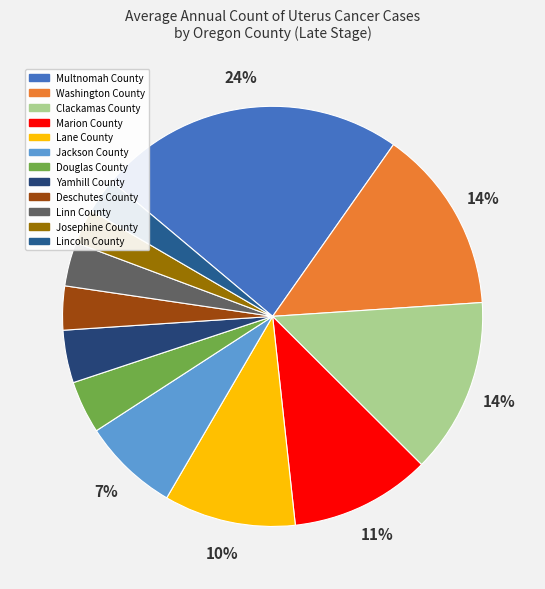

The Washington County slice represents 8% of the pie. True or false?

False